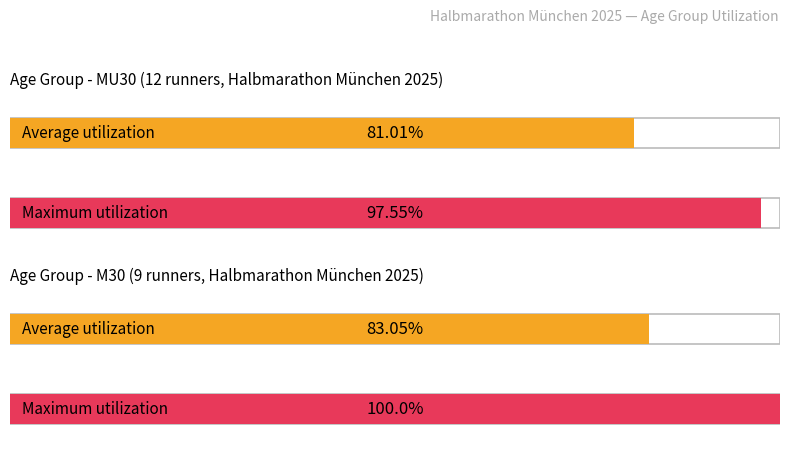

Which series has the largest total across all categories?

Maximum utilization